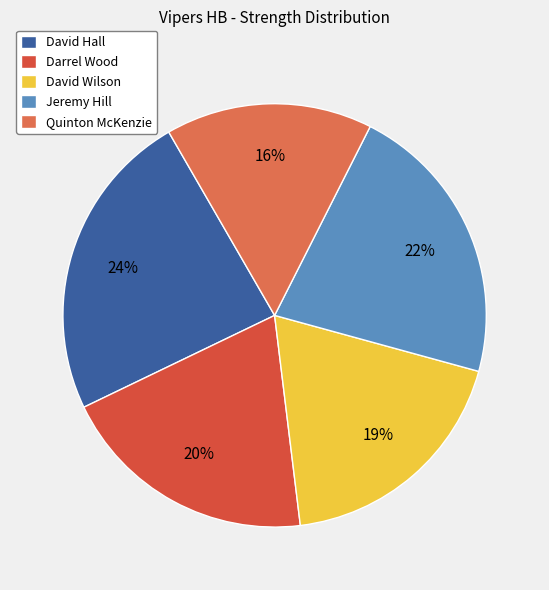

True or false: David Wilson accounts for 19% of the total.

True